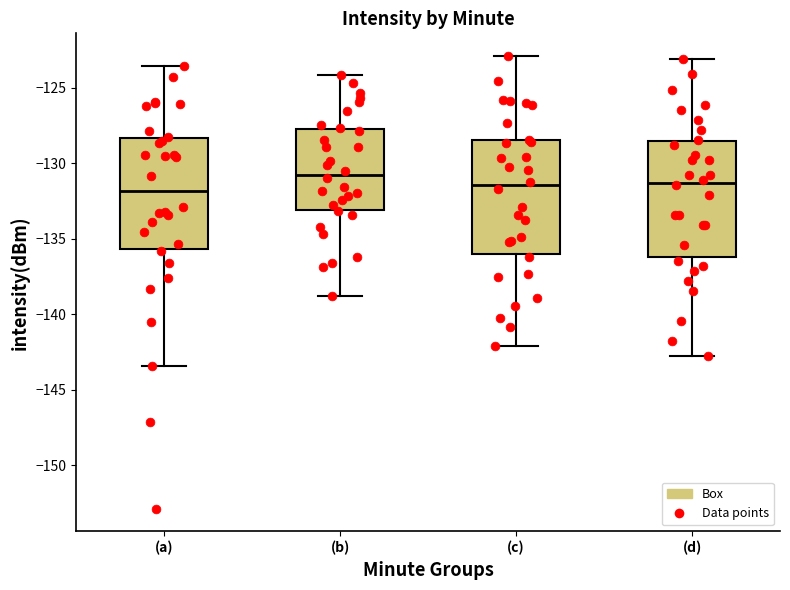

Where does the upper whisker of the box for (b) end on the y-axis? The values are not printed on the chart, so give them approximately, as read against the axis.

-124.0